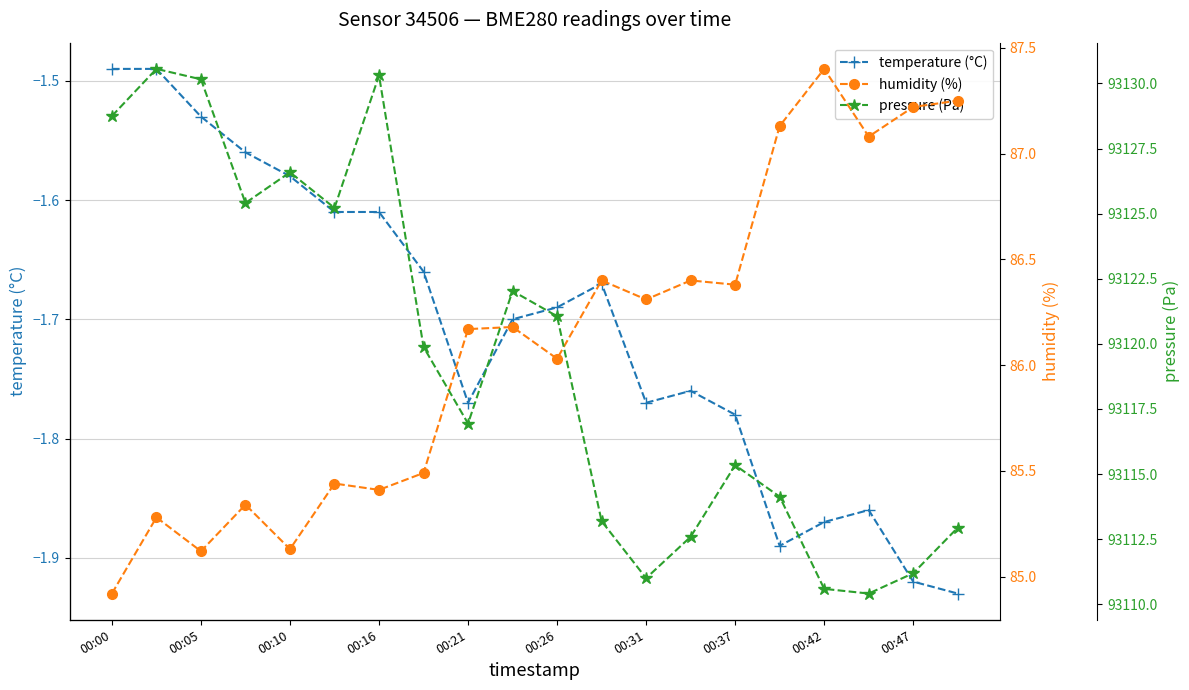

In temperature (°C), how many points are lower than both neighbors (excluding endpoints)?

3